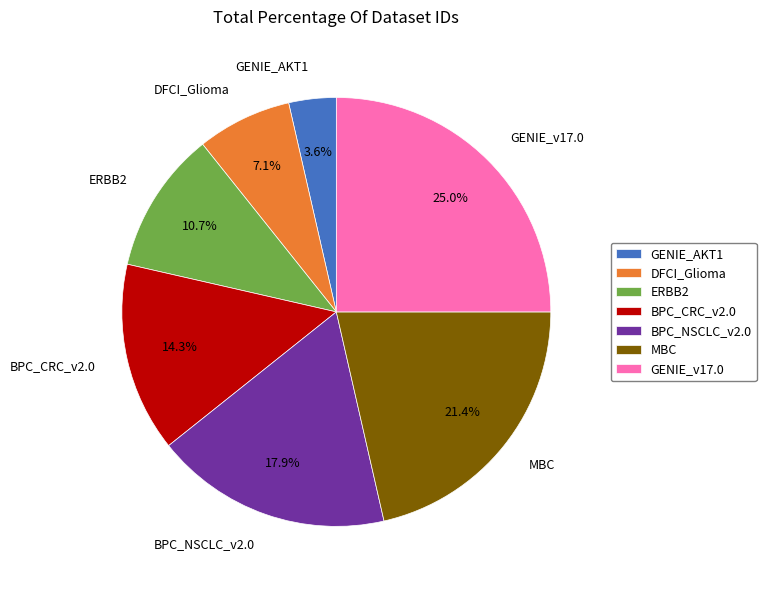

What percentage is the GENIE_v17.0 slice, to the nearest percent?

25%